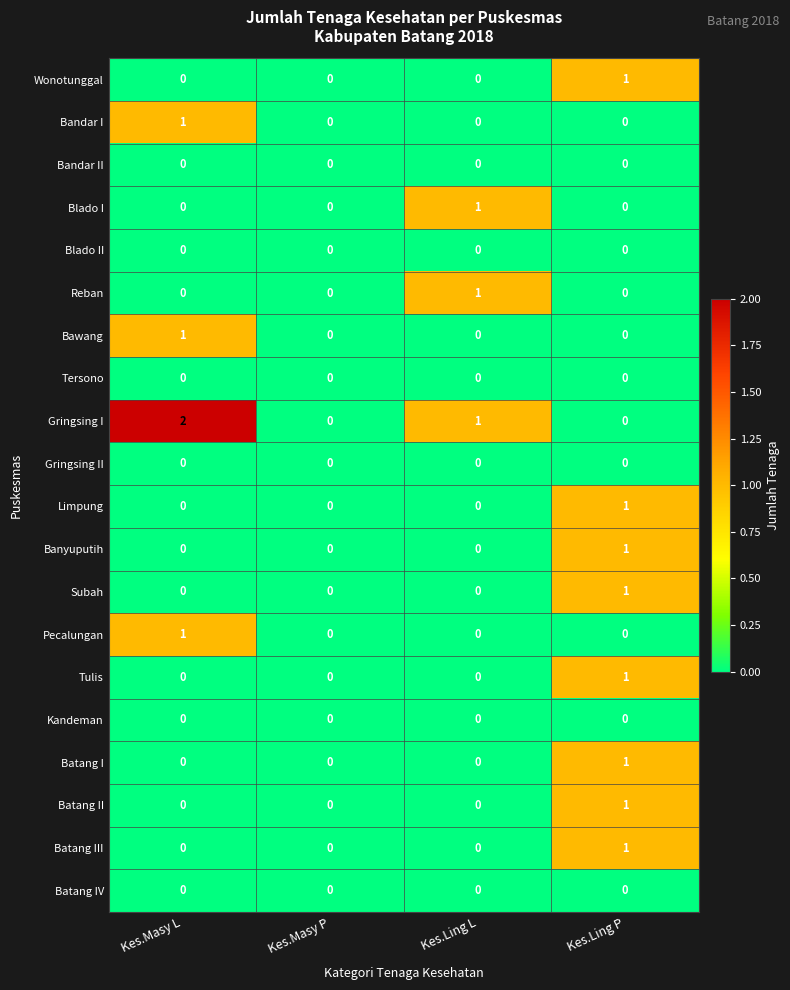

The value of Tulis at Kes.Masy L is 0. True or false?

True